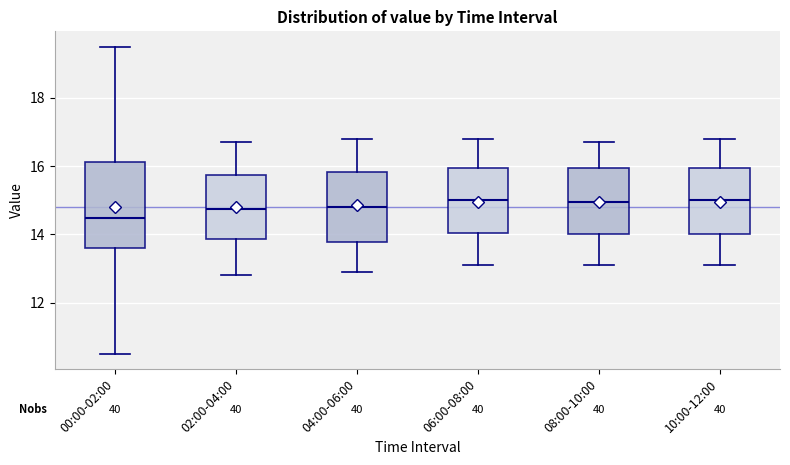

Comparing the boxes themselves (not the whiskers), which one is the tallest?

00:00-02:00